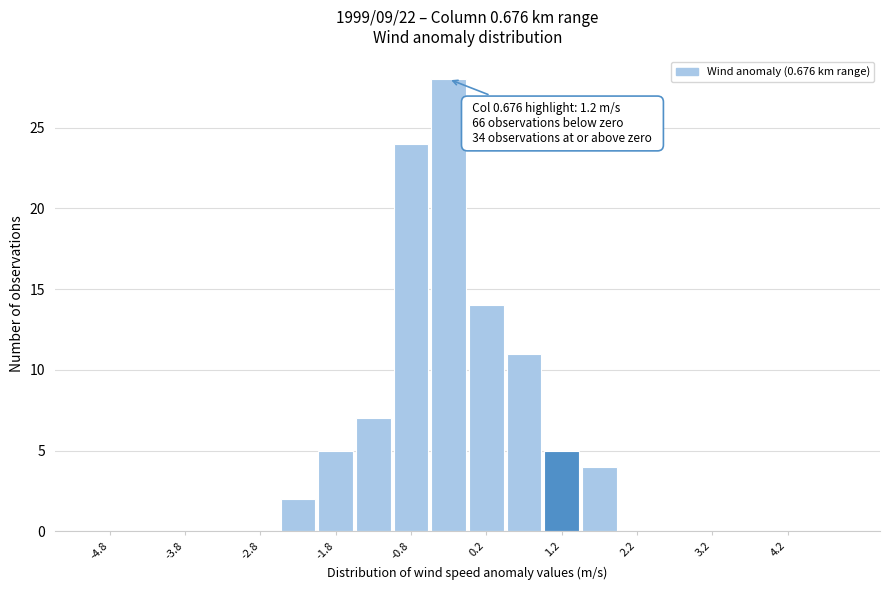

Over which range of the x-axis is the bar tallest?

-0.5 to 0.0